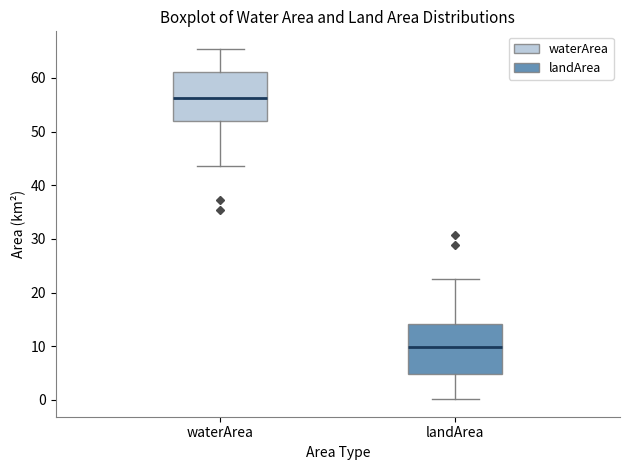

Reading left to right, read every box against the y-axis: the position of its median line, the range the box covers, and the ends of its whiskers. The values are not printed on the chart, so give them approximately, as read against the axis.

waterArea: median 56, box 52 to 61, whiskers 44 to 65
landArea: median 10, box 5 to 14, whiskers 0 to 23